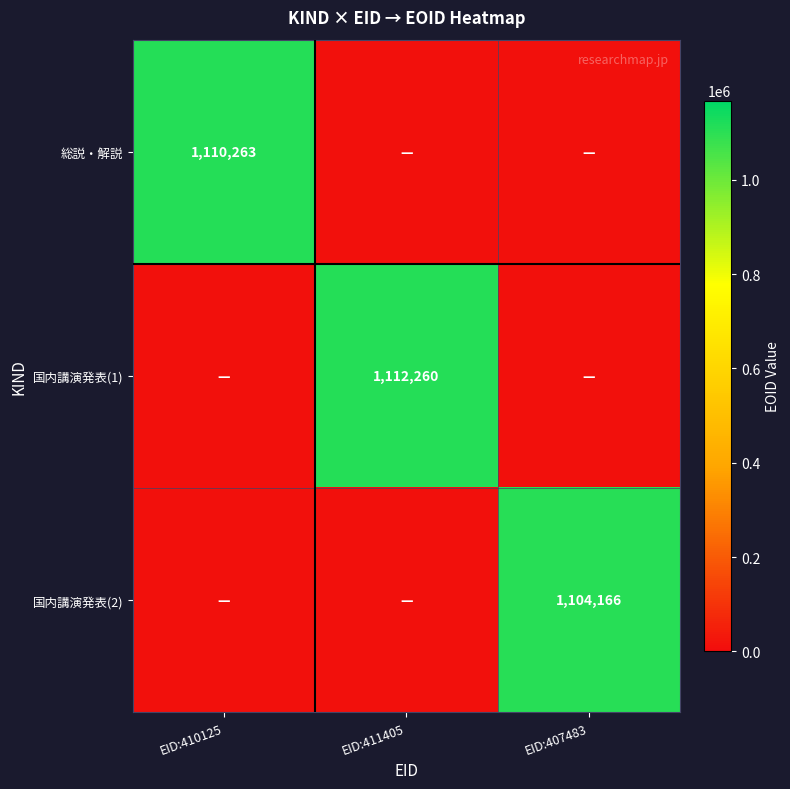

Is the value of 総説・解説 at EID:410125 greater than the value of 国内講演発表(1) at EID:411405?

No